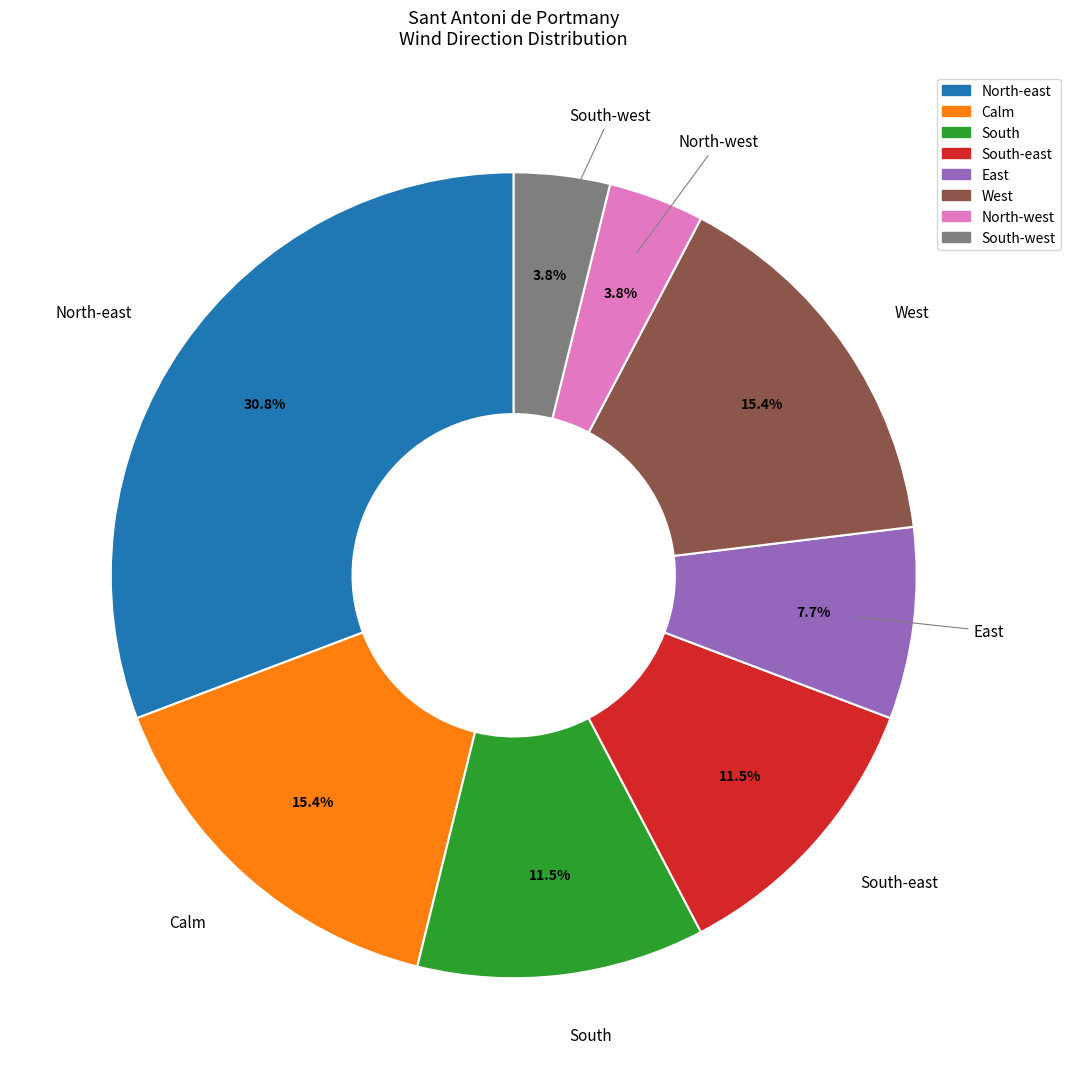

Is there a majority slice in this chart?

No